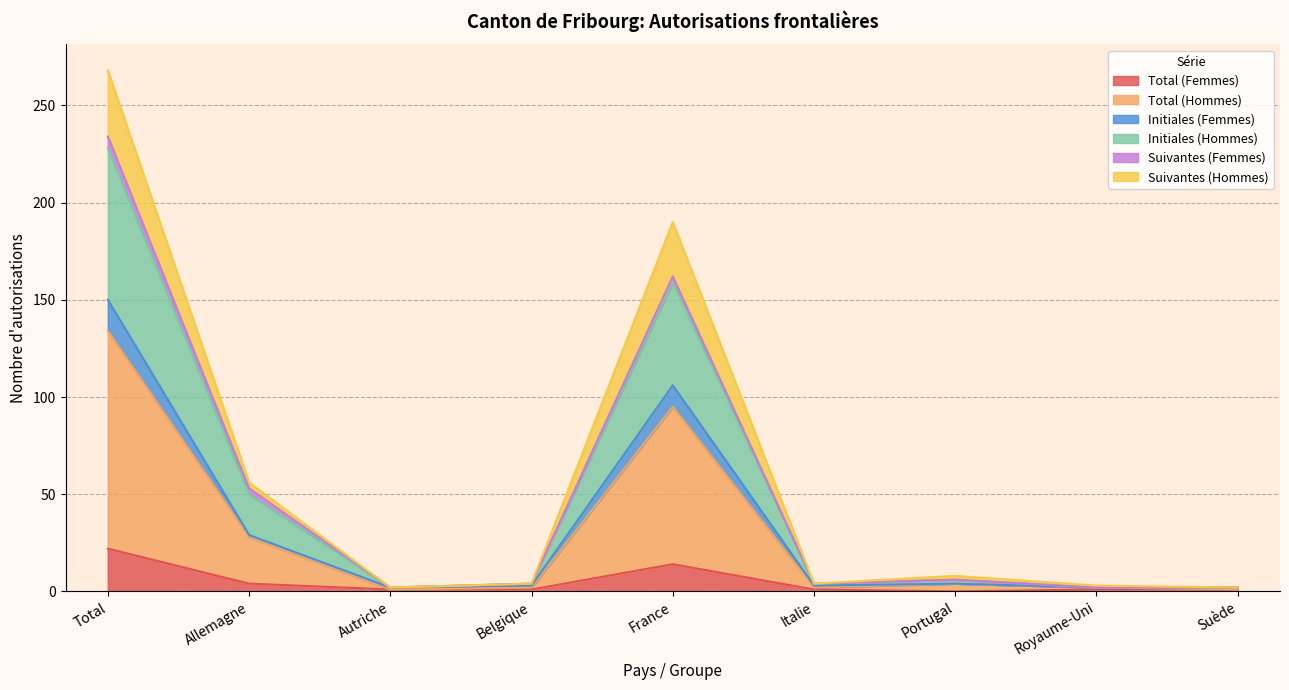

What is the sum of all Total (Femmes) values?

45